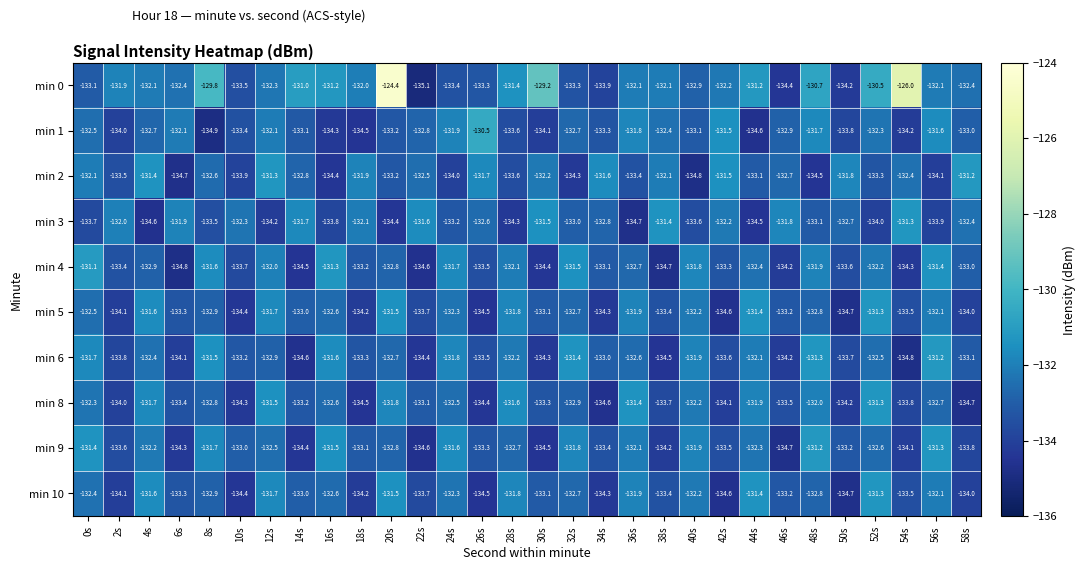

True or false: min 3 has a value of -40.5 at 30s.

False